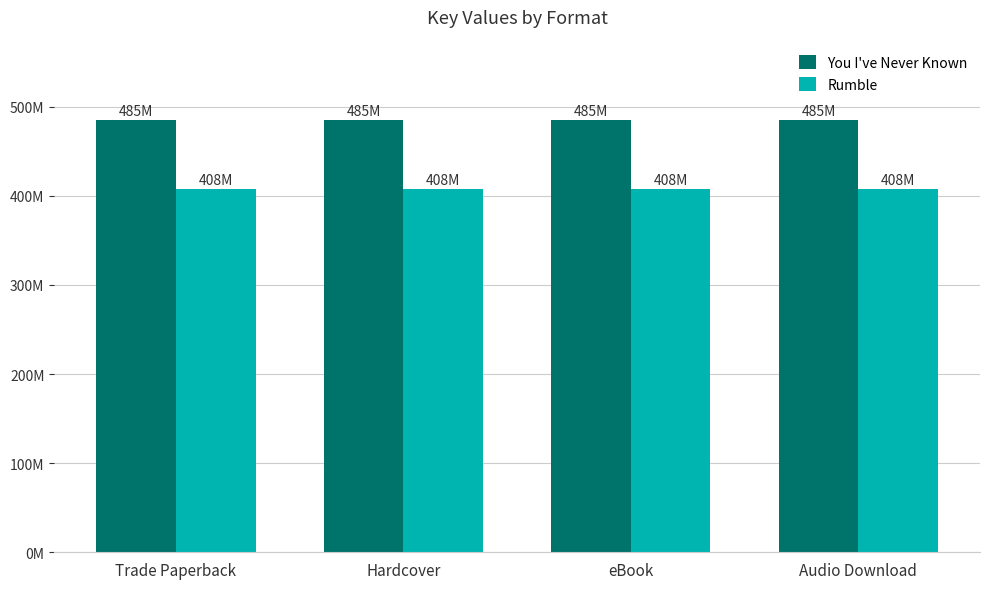

The You I've Never Known series shows 484797708 at Audio Download. True or false?

True